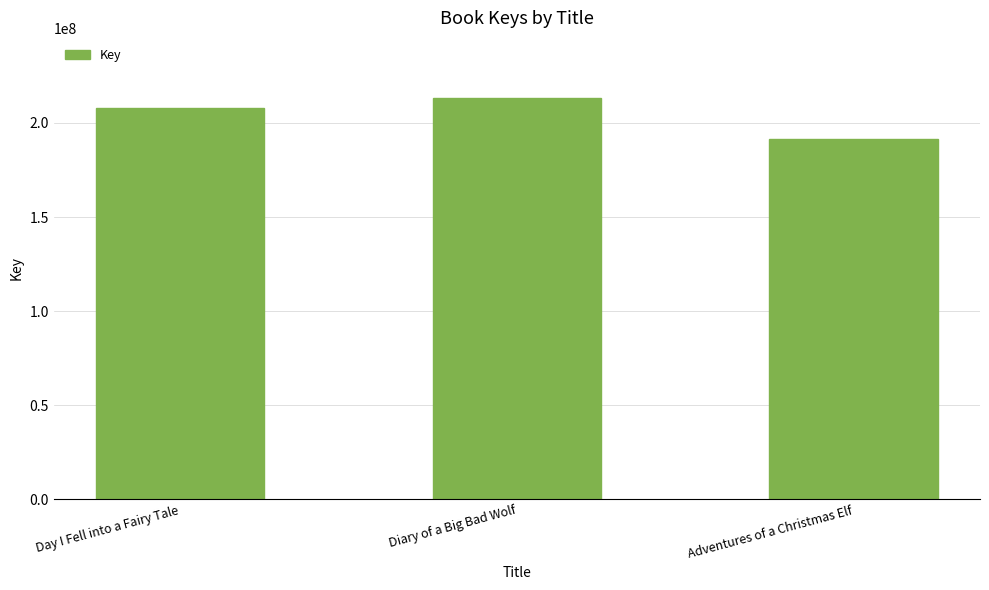

How many values are between 191471745 and 213269084?

3